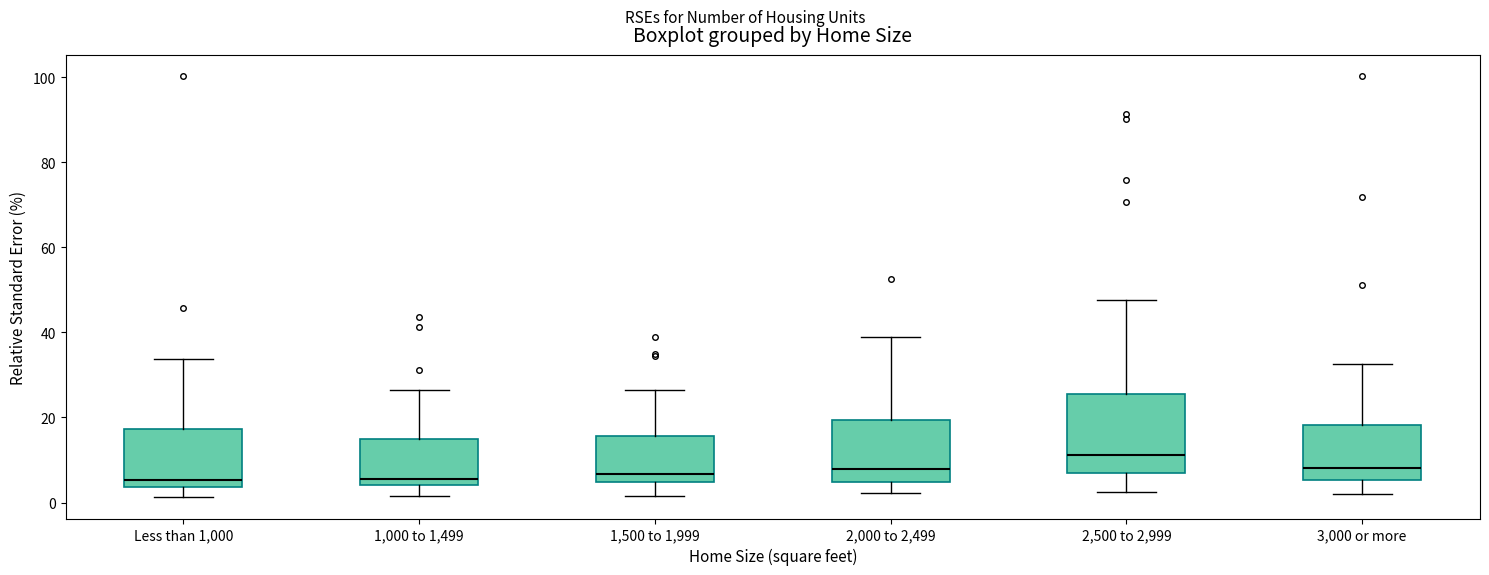

Reading left to right, read every box against the y-axis: the position of its median line, the range the box covers, and the ends of its whiskers. The values are not printed on the chart, so give them approximately, as read against the axis.

Less than 1,000: median 6, box 4 to 18, whiskers 2 to 34
1,000 to 1,499: median 6, box 4 to 14, whiskers 2 to 26
1,500 to 1,999: median 6, box 4 to 16, whiskers 2 to 26
2,000 to 2,499: median 8, box 4 to 20, whiskers 2 to 40
2,500 to 2,999: median 12, box 8 to 26, whiskers 2 to 48
3,000 or more: median 8, box 6 to 18, whiskers 2 to 32